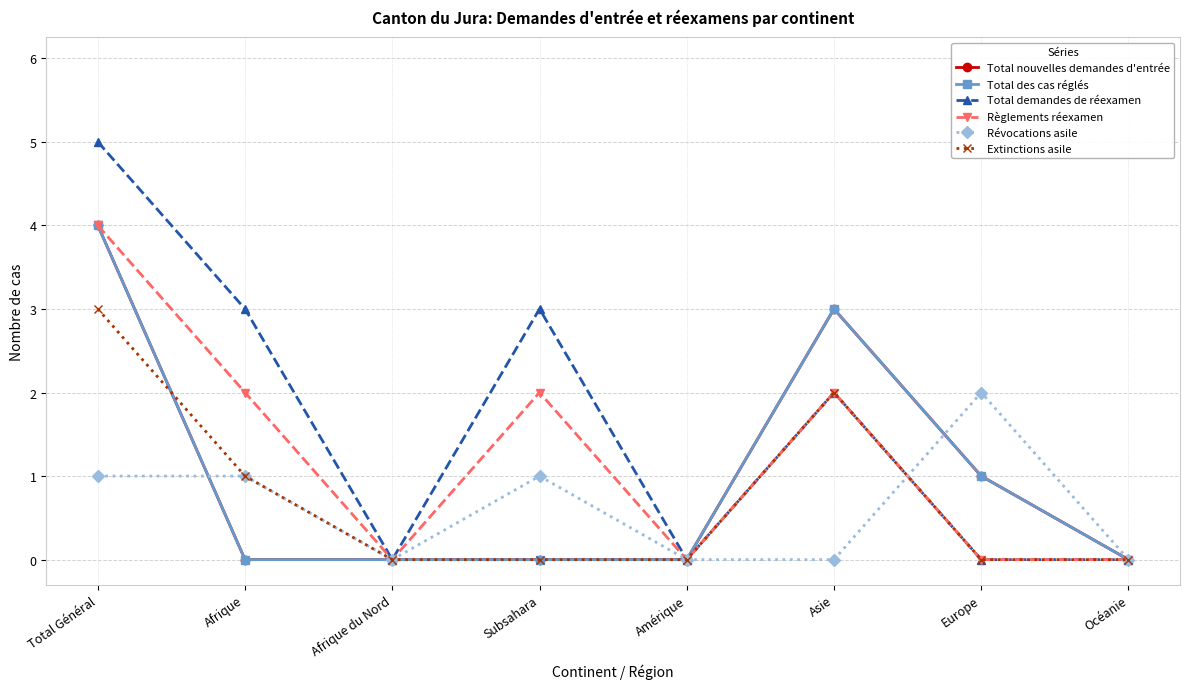

How many intersections are there between Extinctions asile and Révocations asile?

1